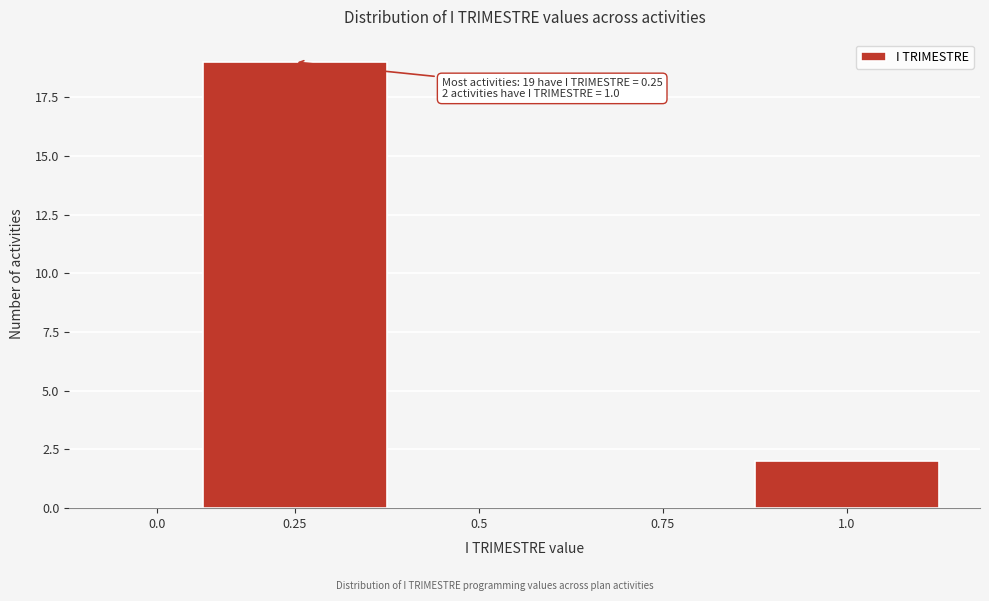

Reading right to left, extract all data points from this chart.

1.0=2	0.75=0	0.5=0	0.25=19	0.0=0